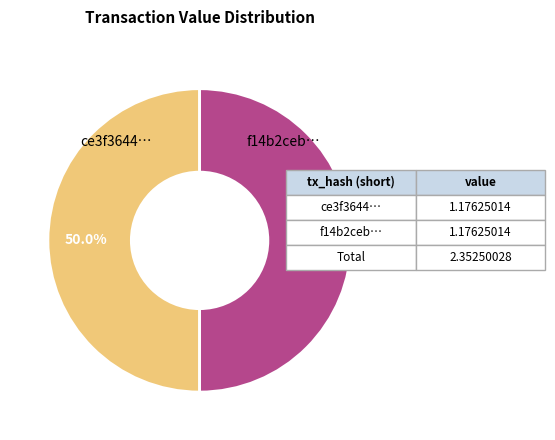

How many segments does this pie chart have?

2